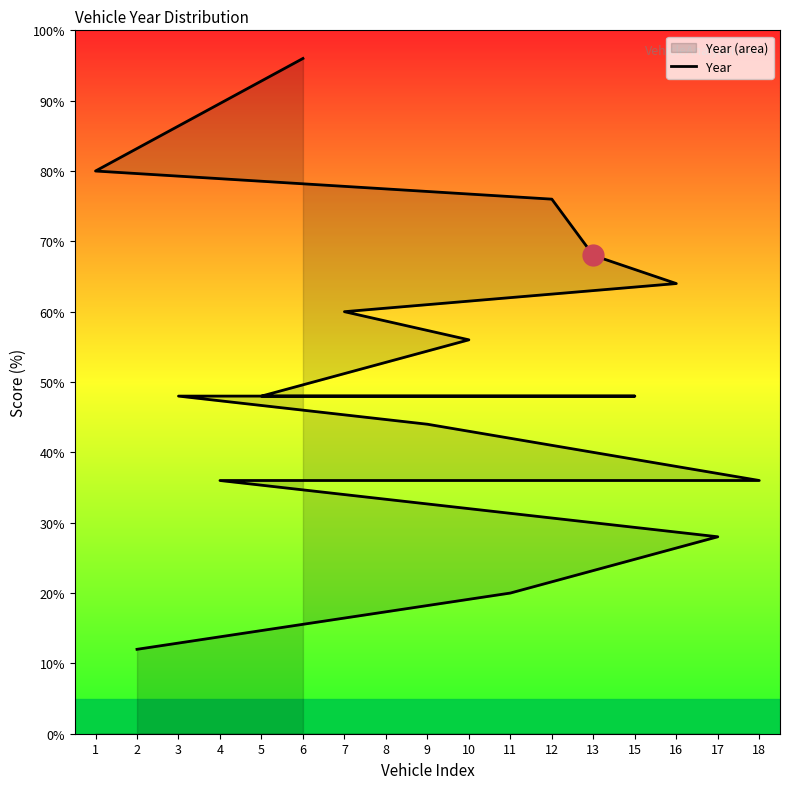

Does the chart have visible grid lines?

No